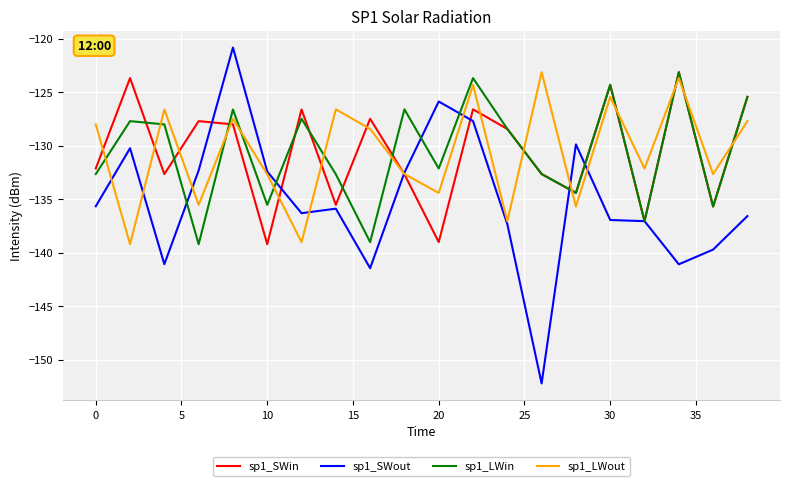

What is the minimum value shown in the chart?

-152.2